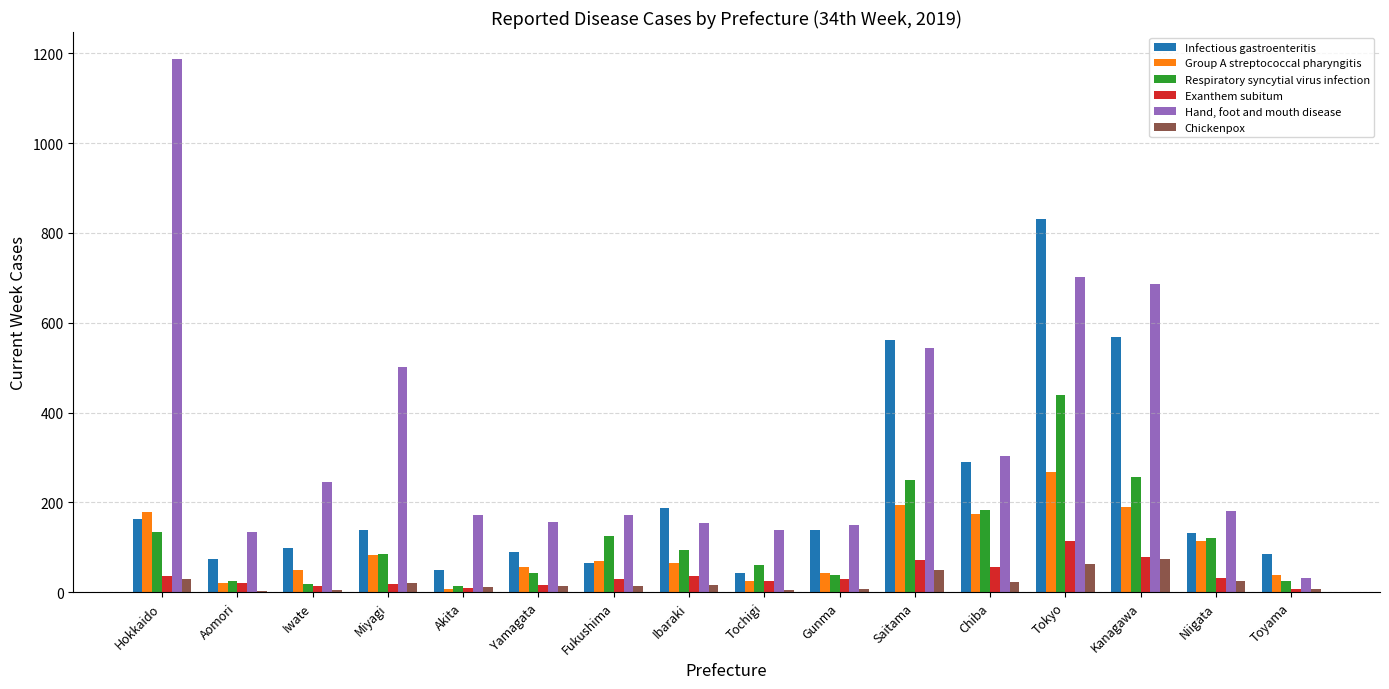

The value of Group A streptococcal pharyngitis at Chiba is 298. True or false?

False